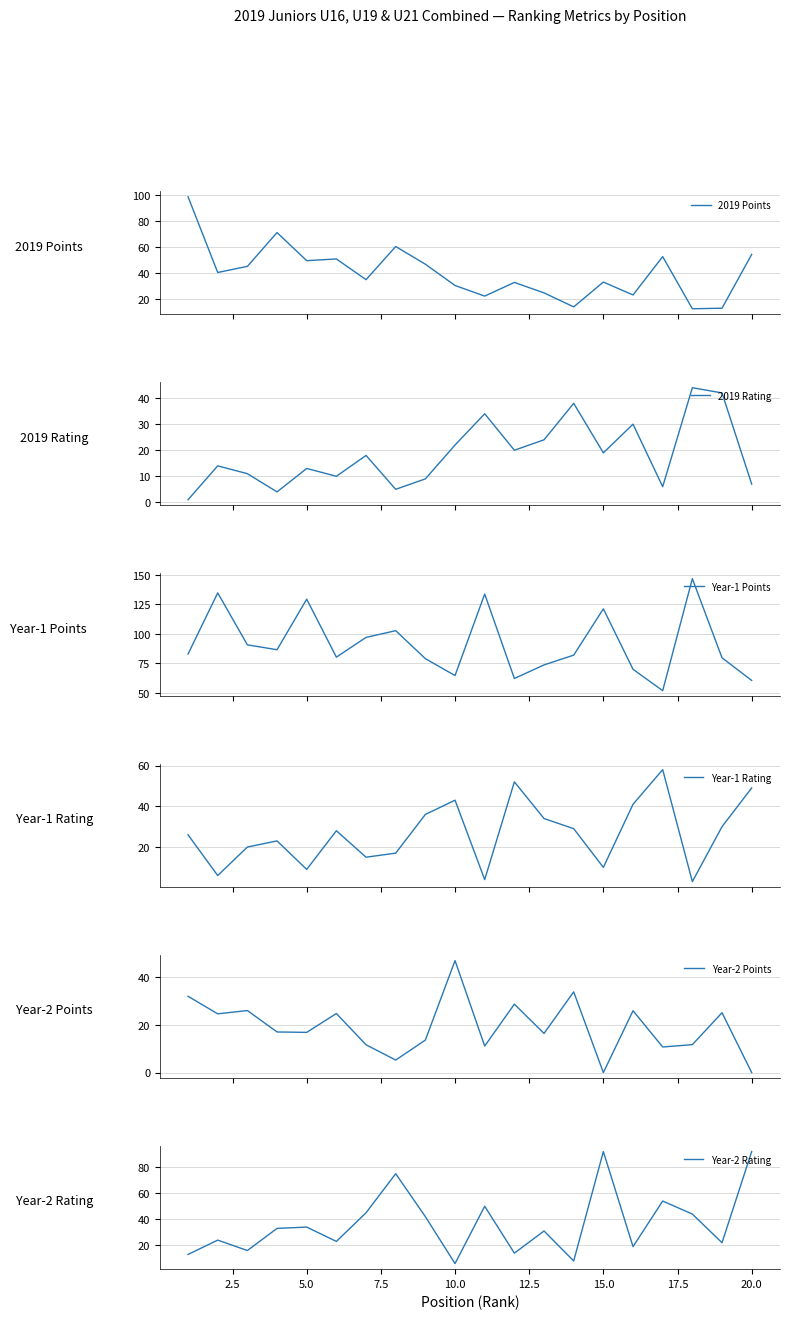

What is the lowest value of the Year-1 Points series?

51.7